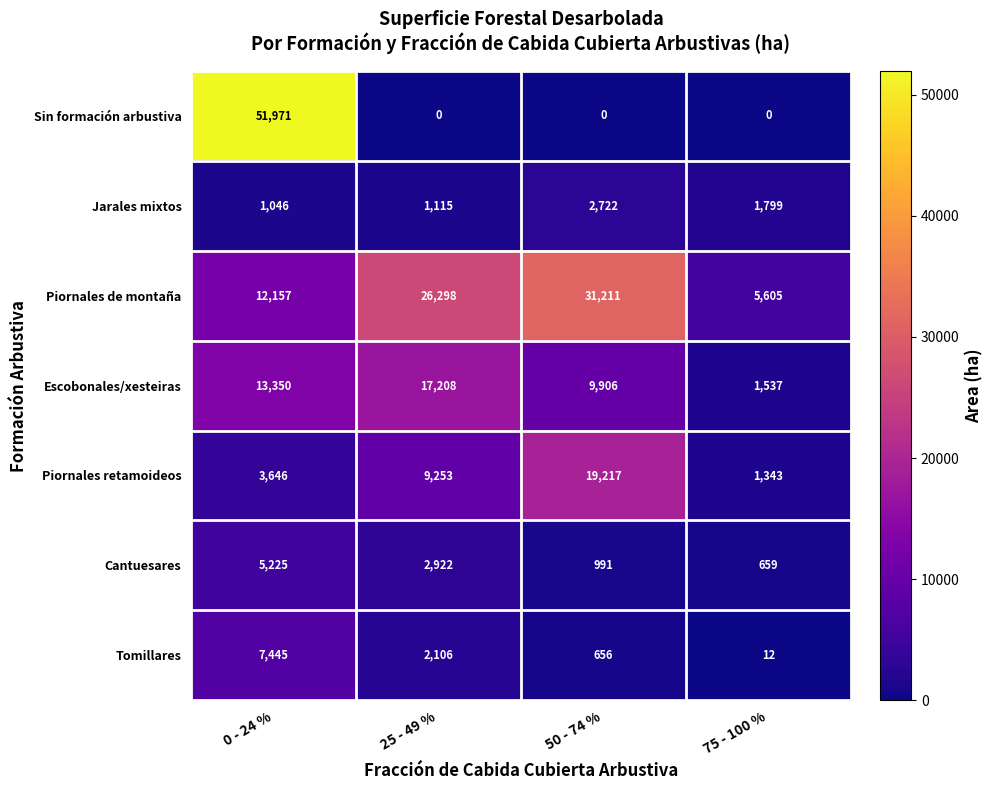

True or false: Piornales de montaña has a value of 5605 at 75 - 100 %.

True